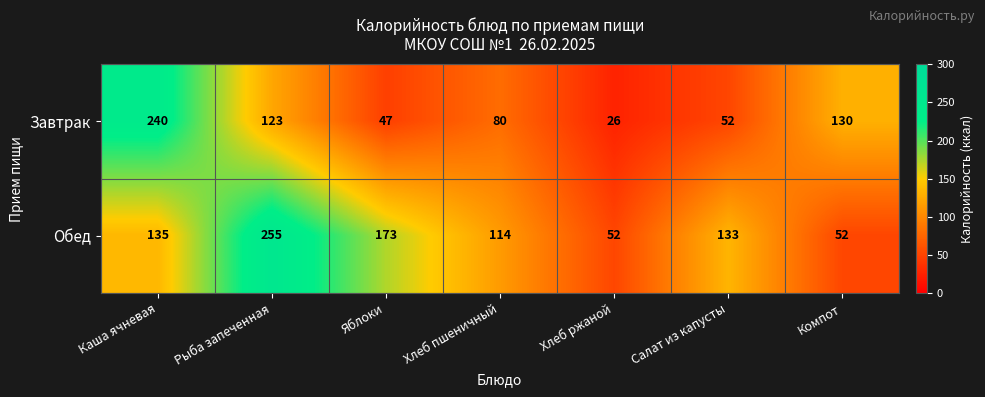

Is it true that Завтрак equals 123 at Рыба запеченная?

True